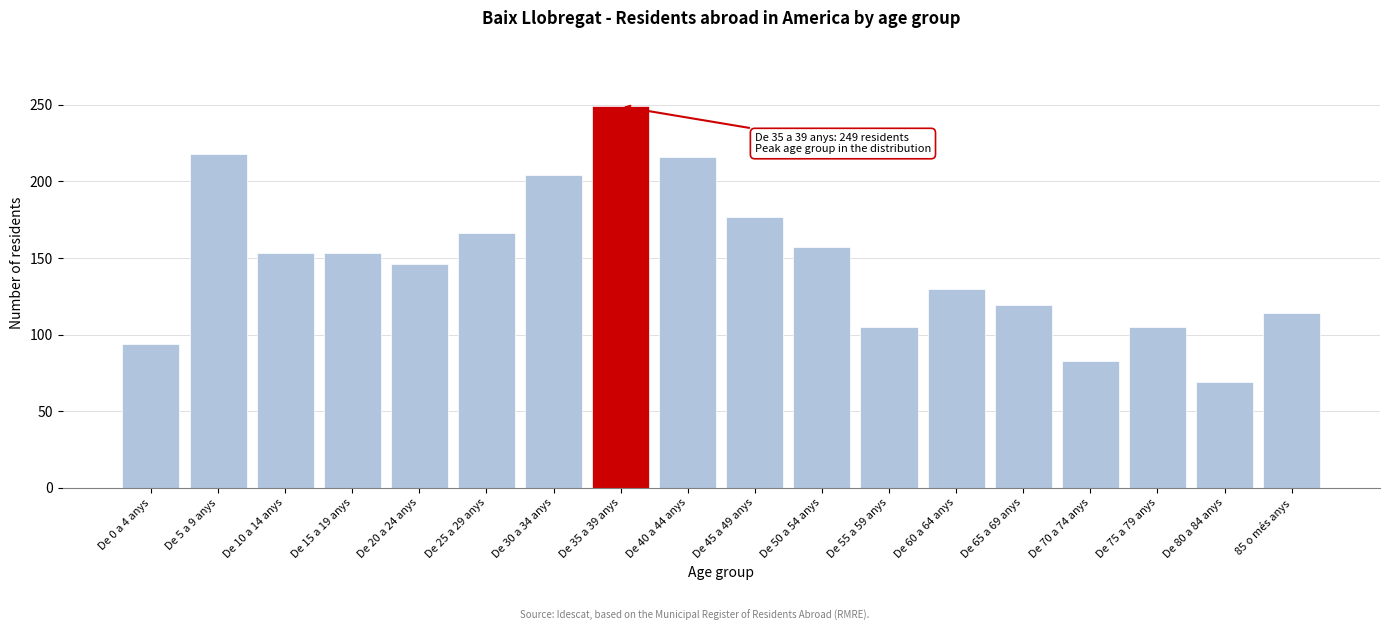

Reading left to right, transcribe all the data shown in this chart.

94	218	153	153	146	166	204	249	216	177	157	105	130	119	83	105	69	114